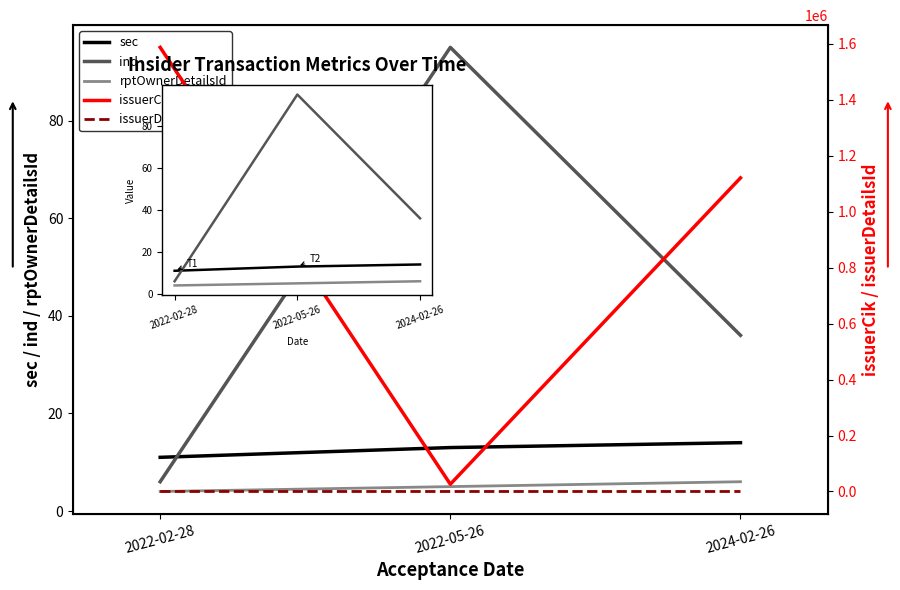

What is the approximate value of issuerDetailsId at 2022-05-26?

3